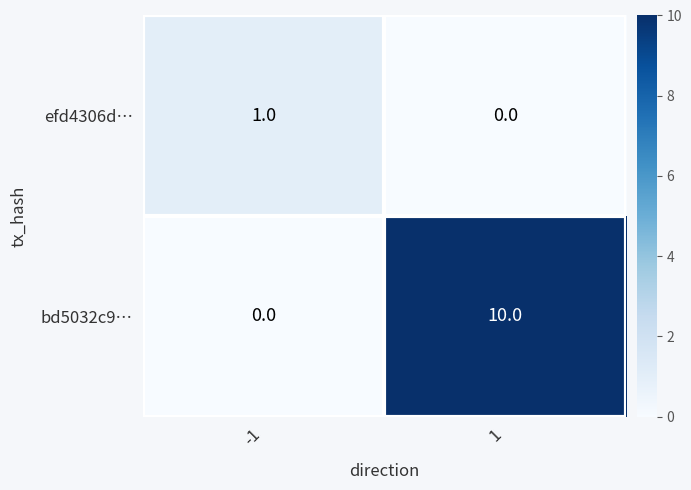

How many categories are shown in the chart?

2